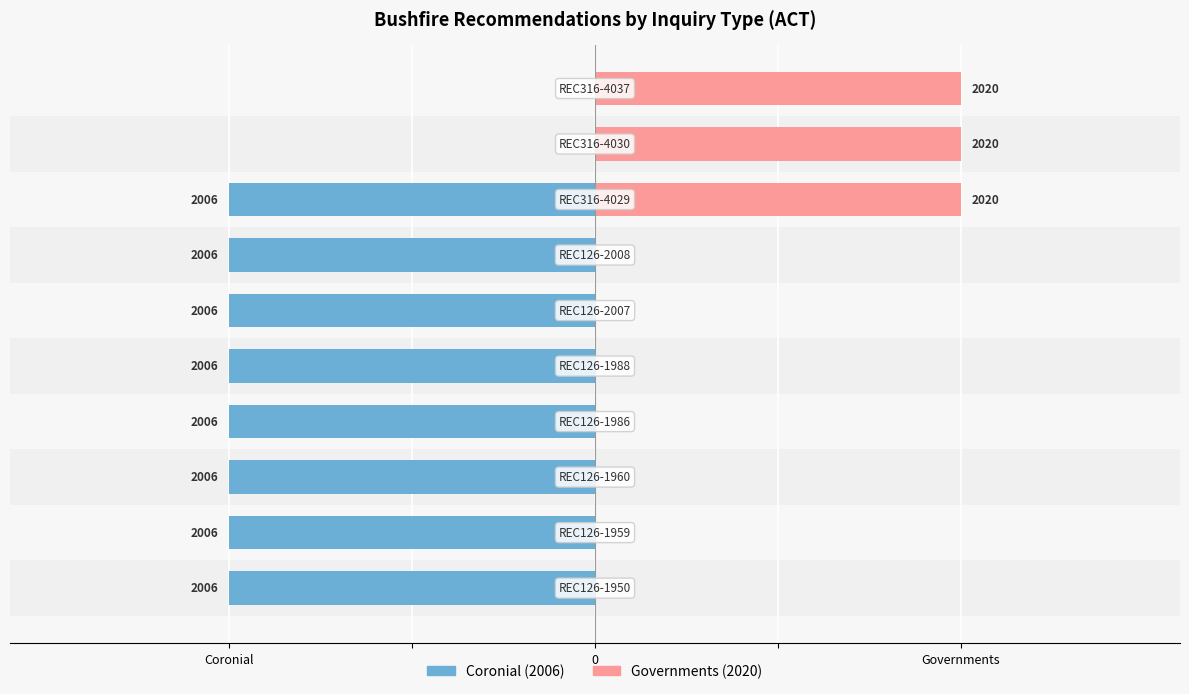

What value does the Coronial (2006) series have at Coronial?

-1